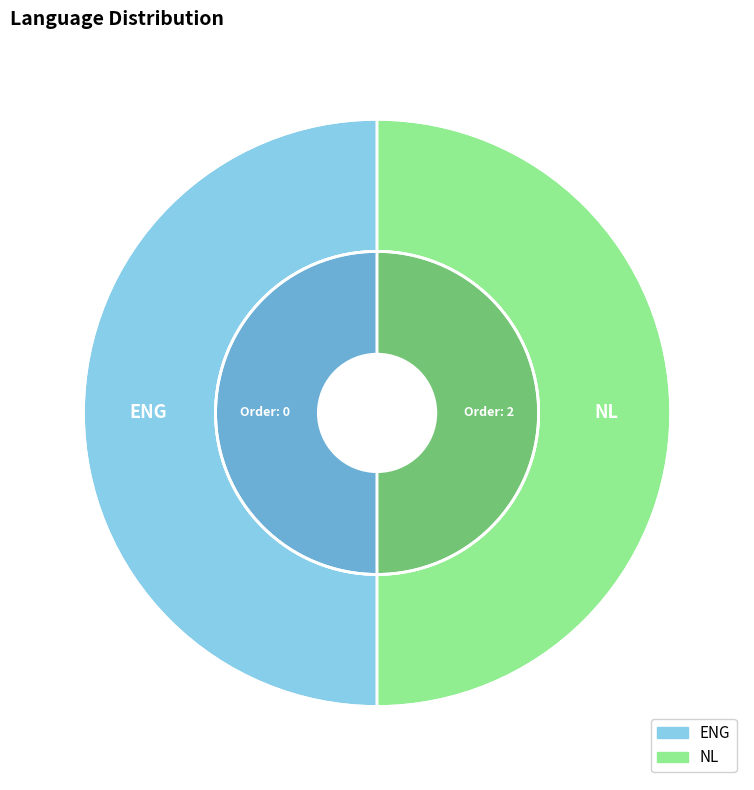

What is the smallest slice in the pie chart?

ENG